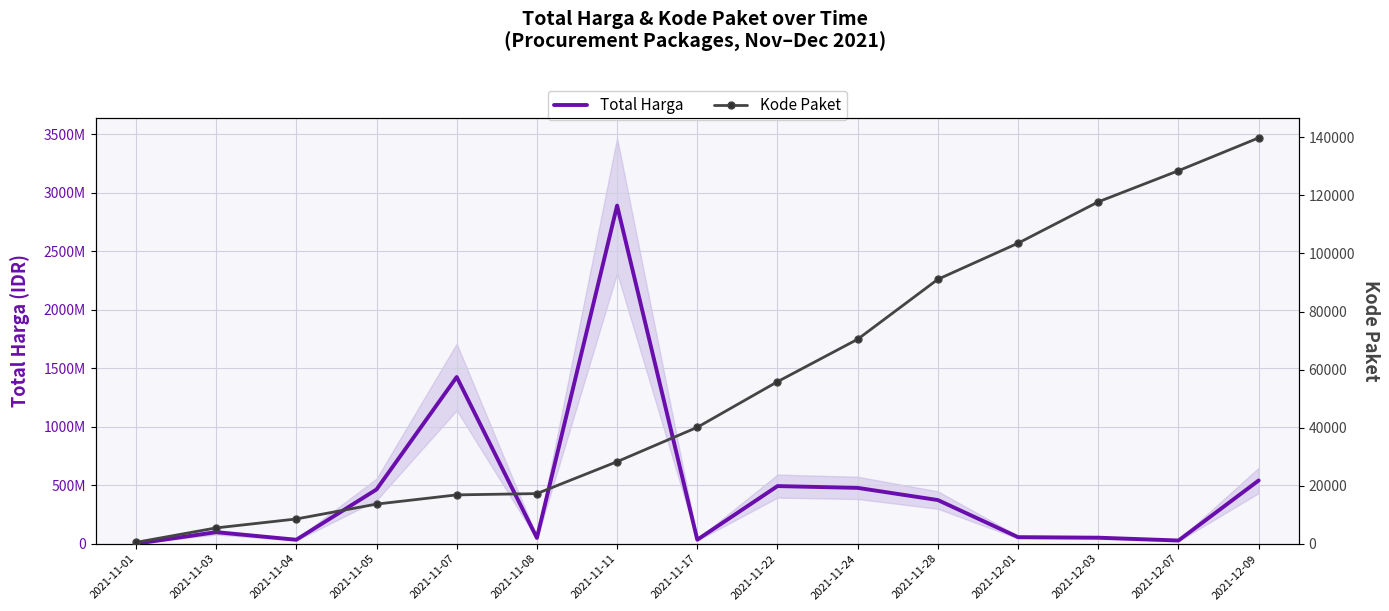

The value of Kode Paket at 2021-11-01 is 161. True or false?

False